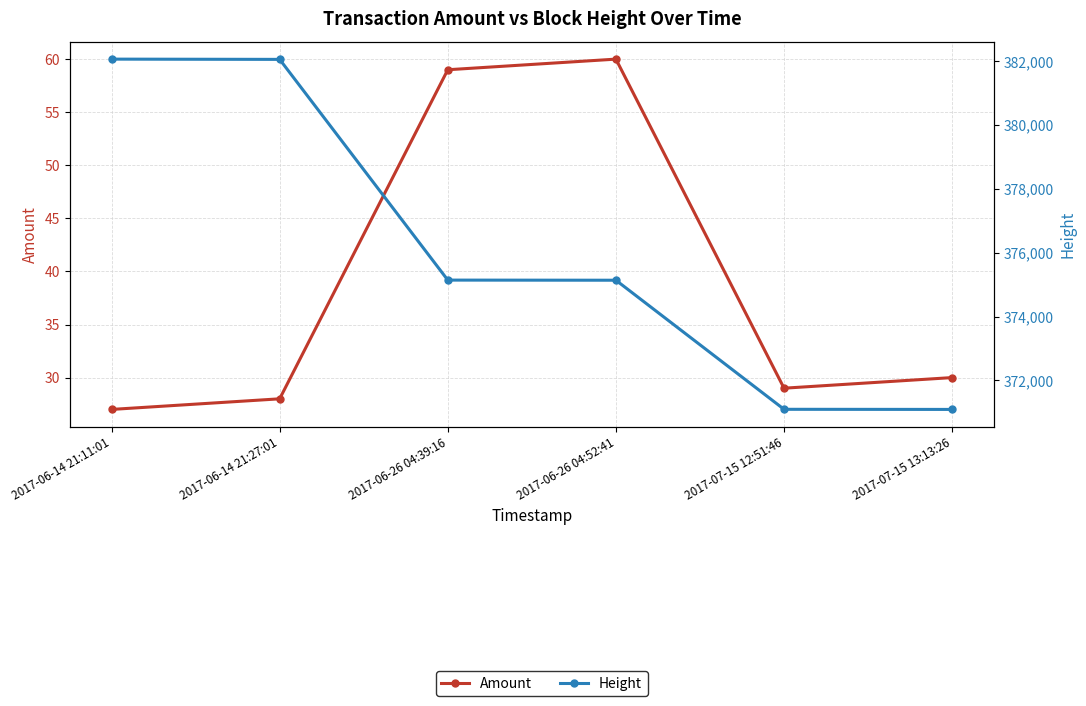

What is the difference between the second highest and second lowest values in the Amount series?

31